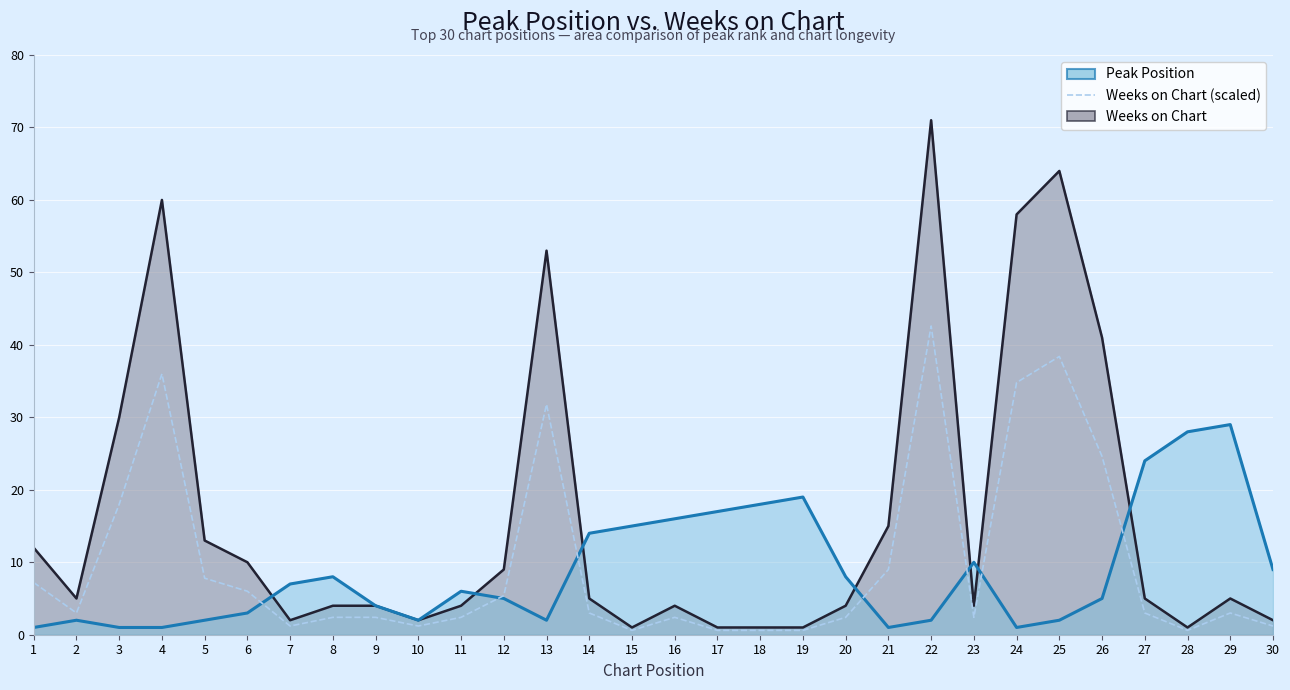

Between 4 and 15, which is larger?

4